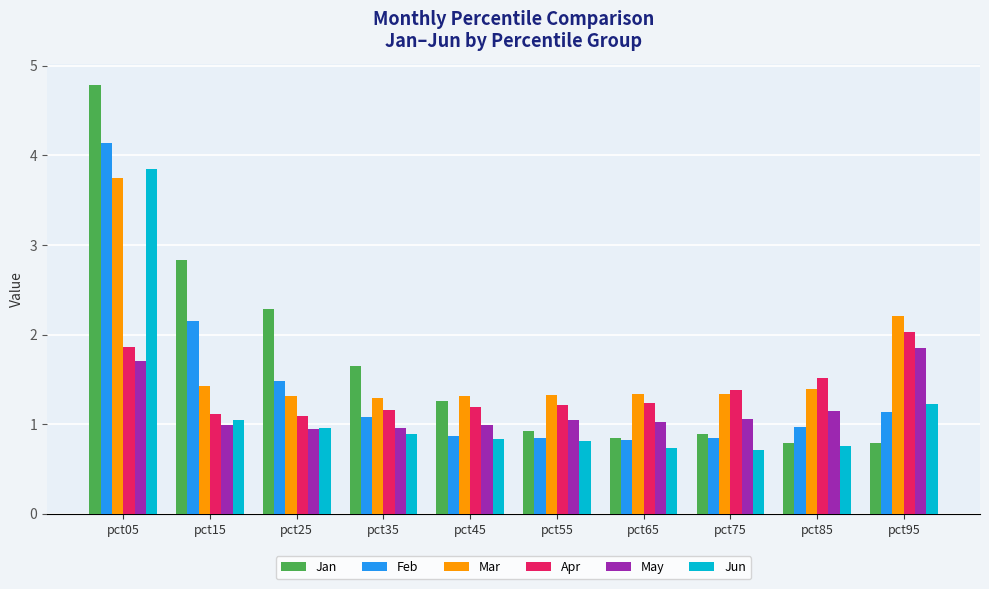

What are all the series names shown in the legend?

Jan, Feb, Mar, Apr, May, Jun